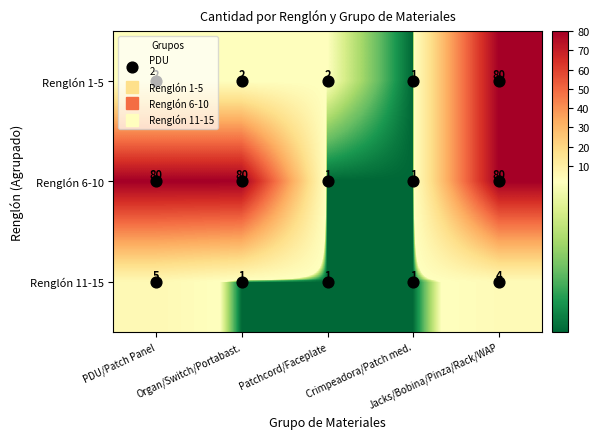

What is the difference between the highest and lowest values at Organ/Switch/Portabast.?

79